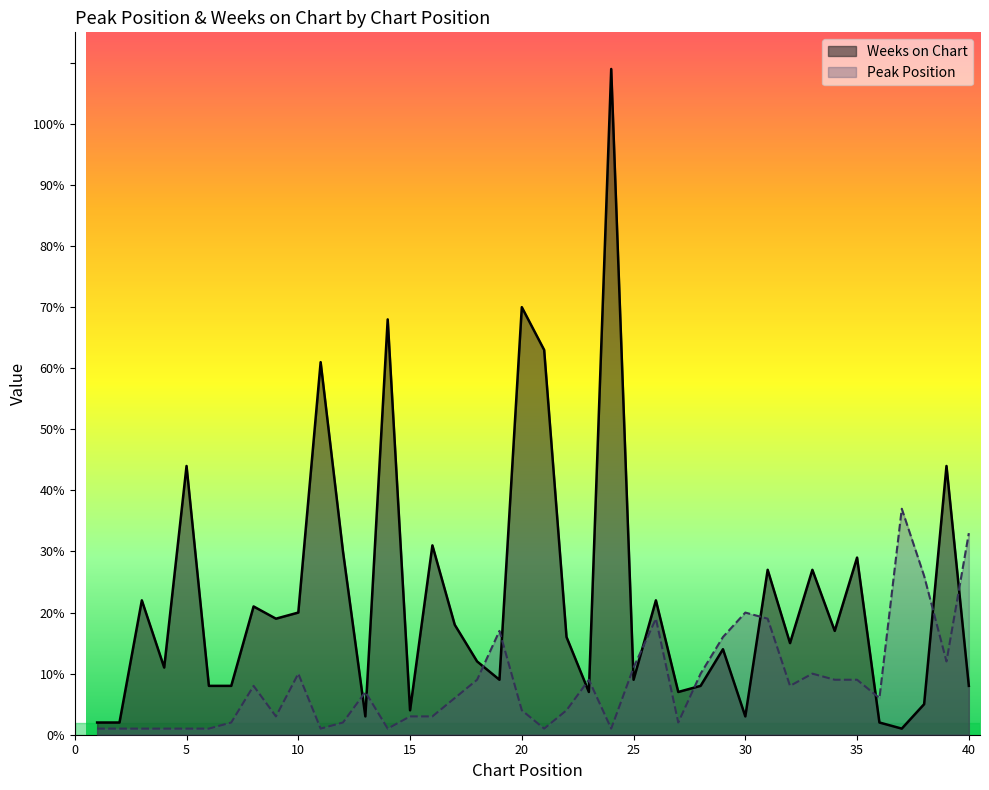

At which category does Peak Position reach its first local valley?

9